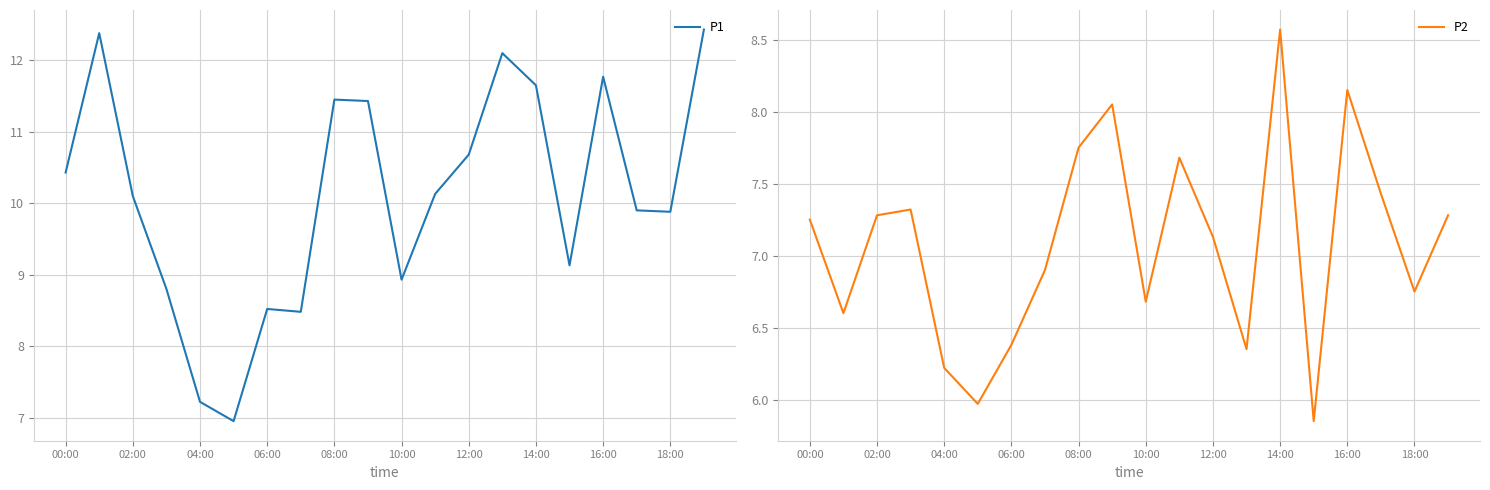

Read the P2 value at 04:00.

6.2